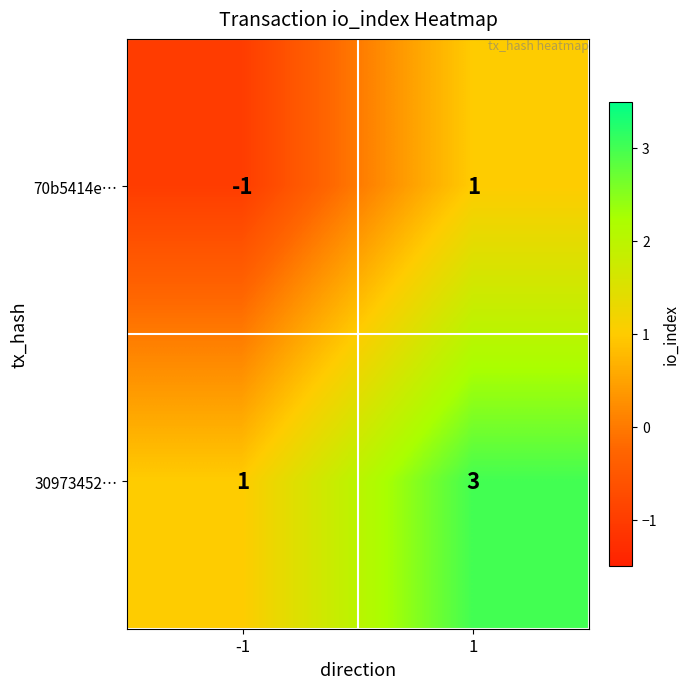

What is the greatest value displayed?

3